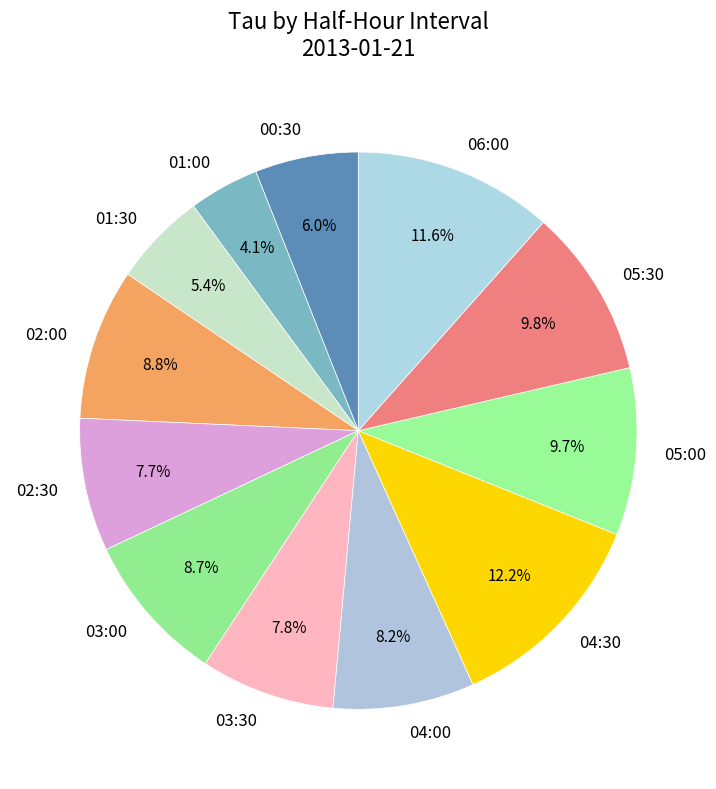

How many segments does this pie chart have?

12